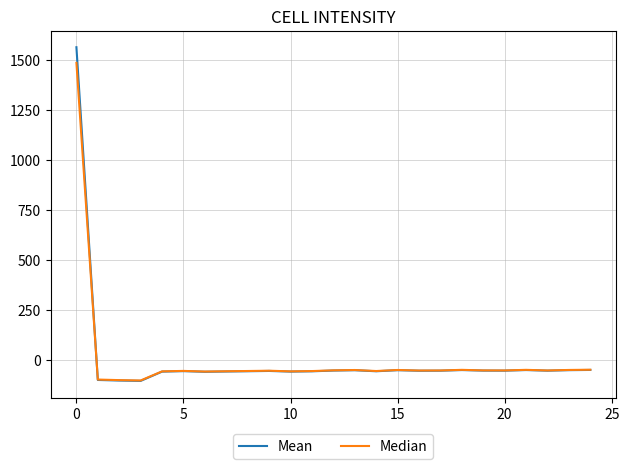

At how many categories does at least one series exceed 821?

1